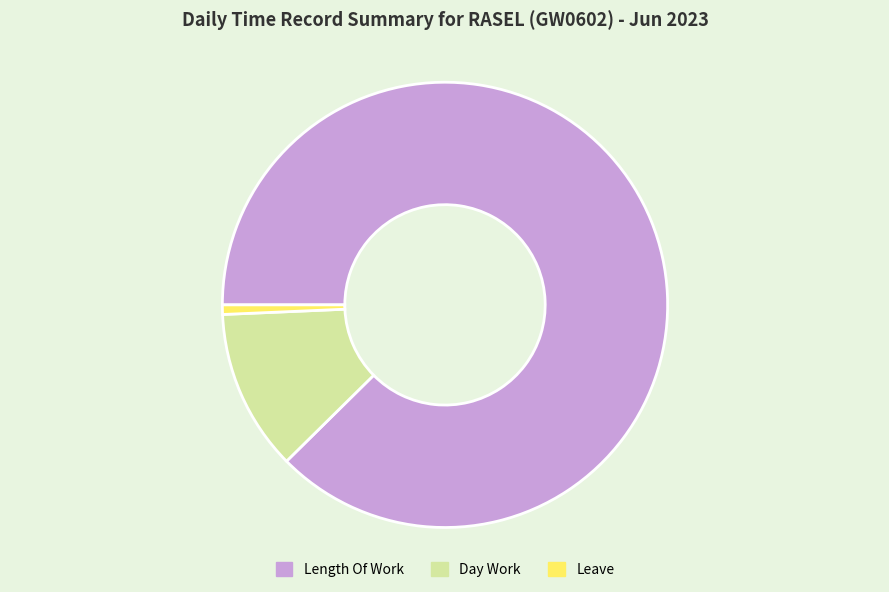

Which category accounts for the majority?

Length Of Work